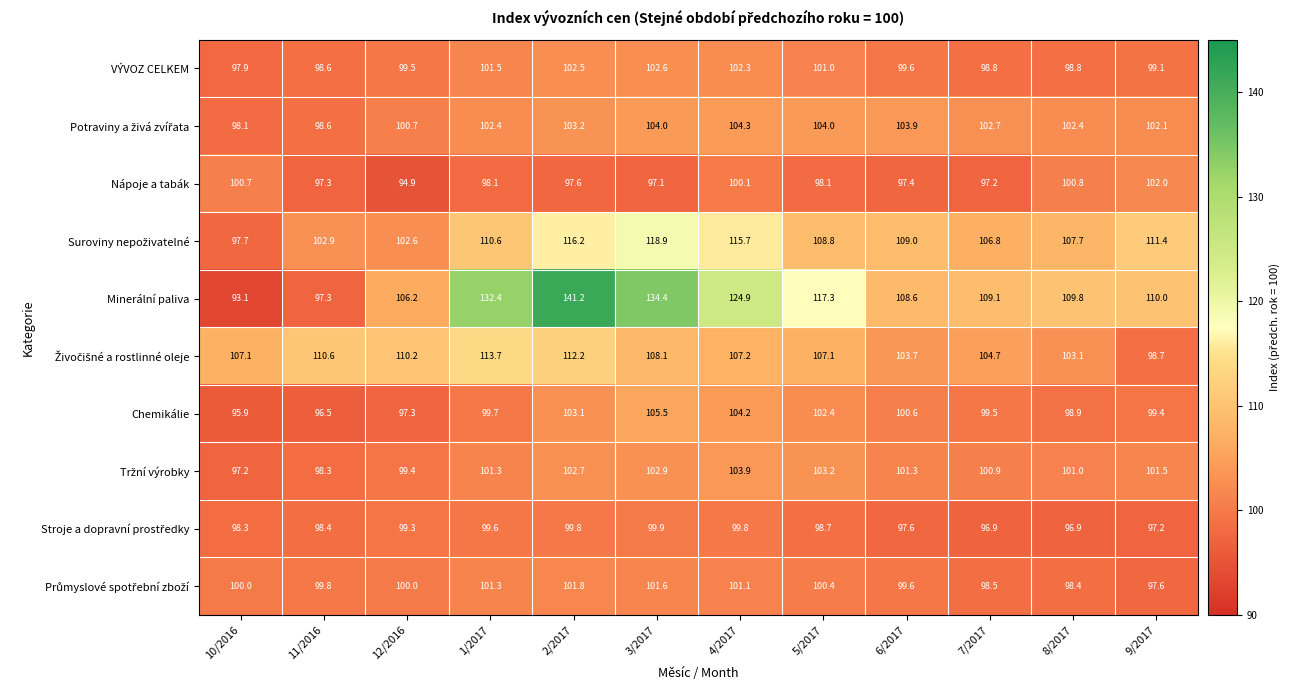

What is the total value across all series at 11/2016?

998.3